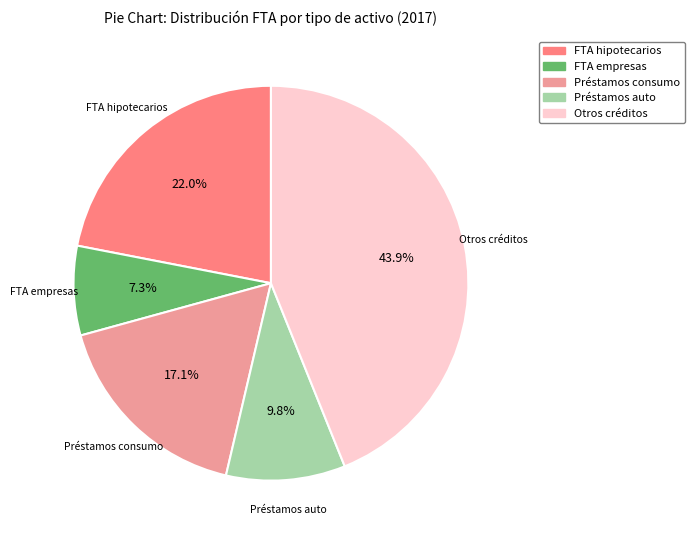

Count the number of slices in the pie.

5